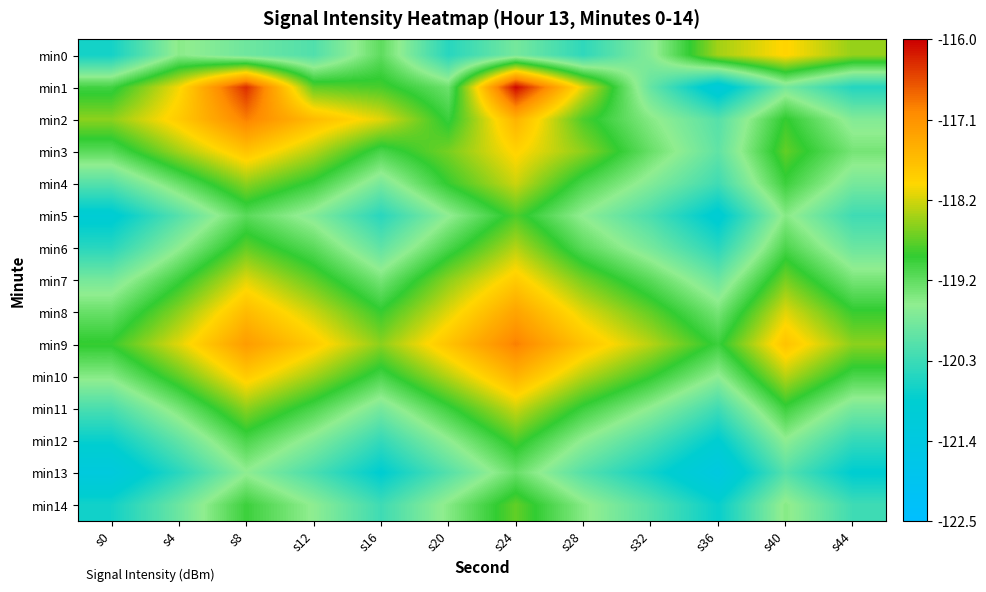

What is the difference between the highest and lowest values at s24?

3.8